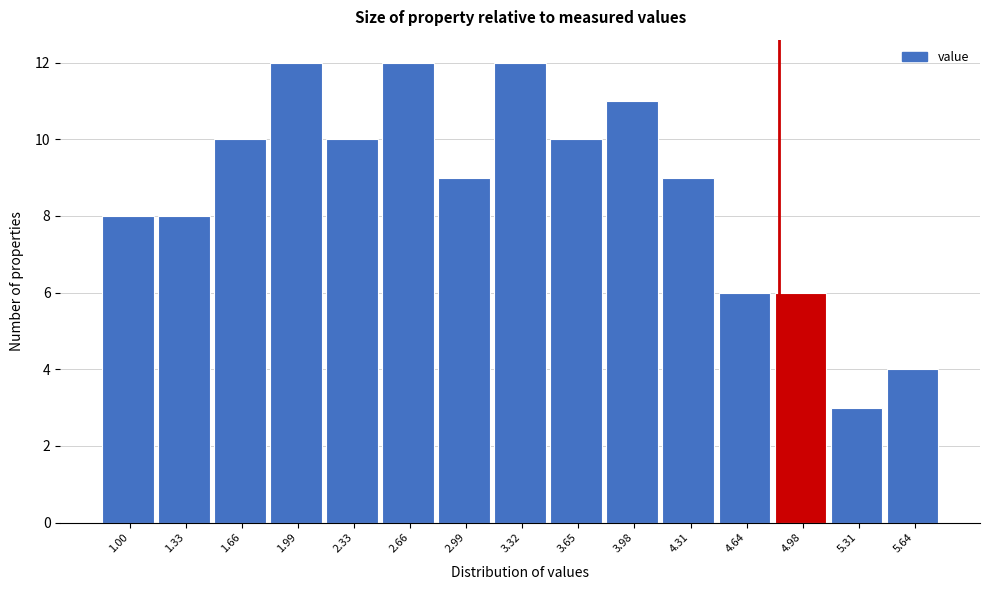

Reading left to right, list all the values displayed in this chart.

8	8	10	12	10	12	9	12	10	11	9	6	6	3	4